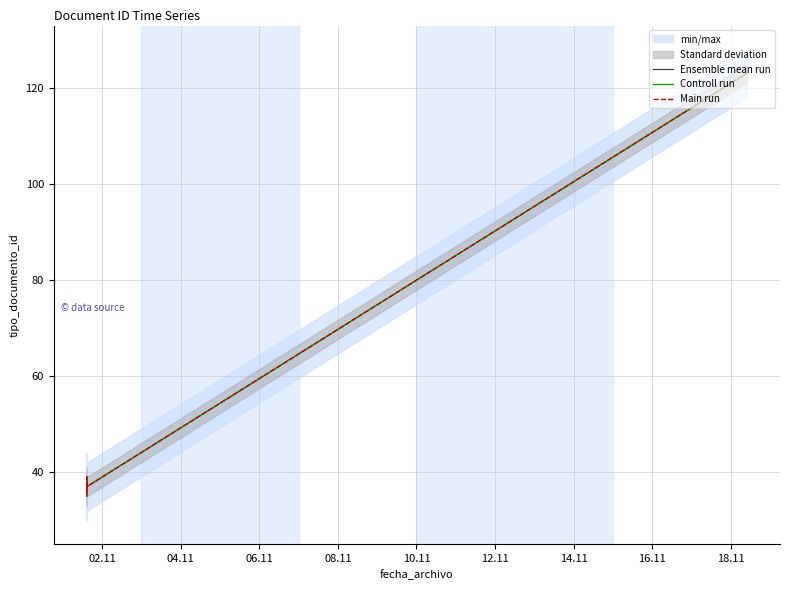

How many categories are shown in the chart?

6